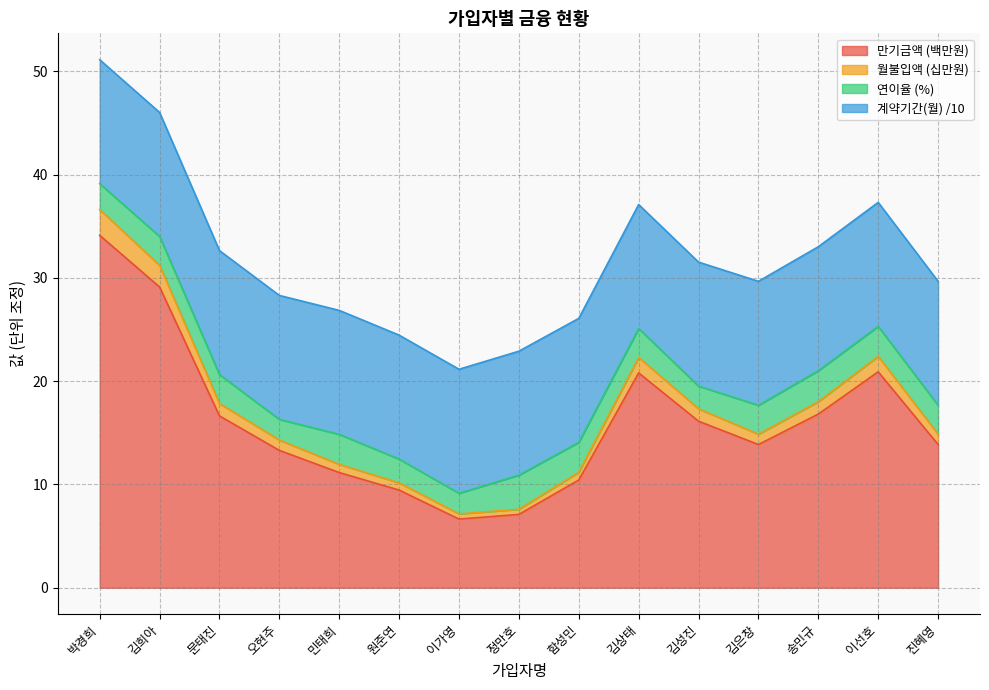

What position from the right is 이선호?

2